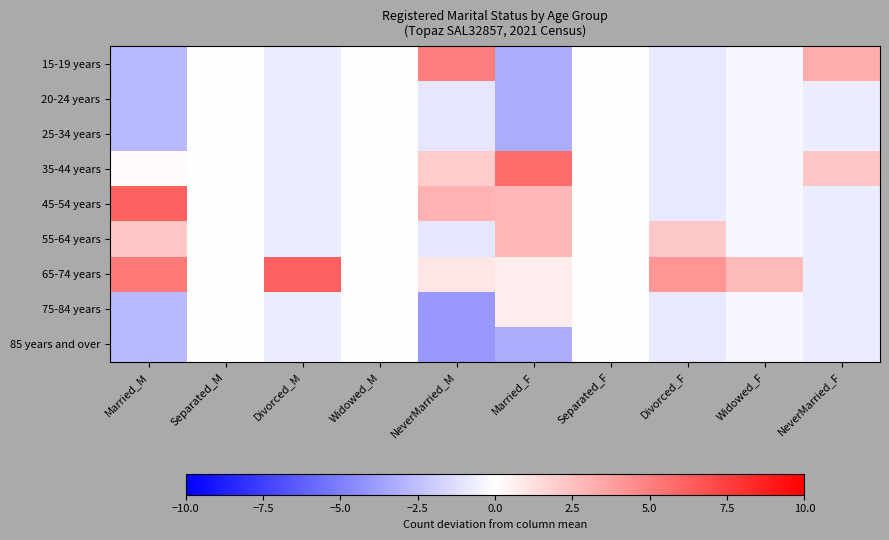

What is the difference between the highest and lowest values at Married_M?

9.0